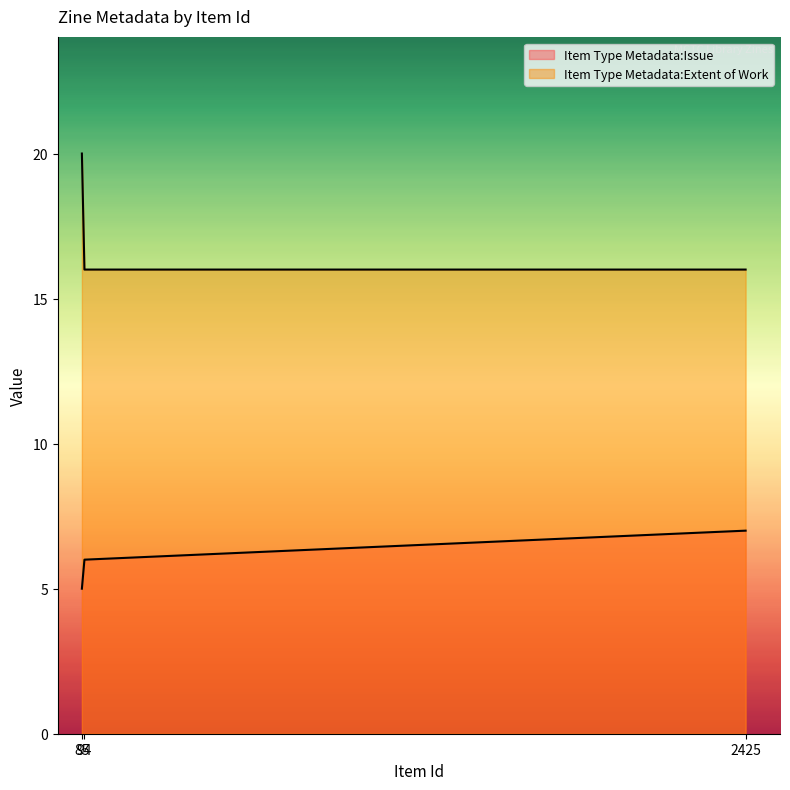

What is the minimum value shown in the chart?

5